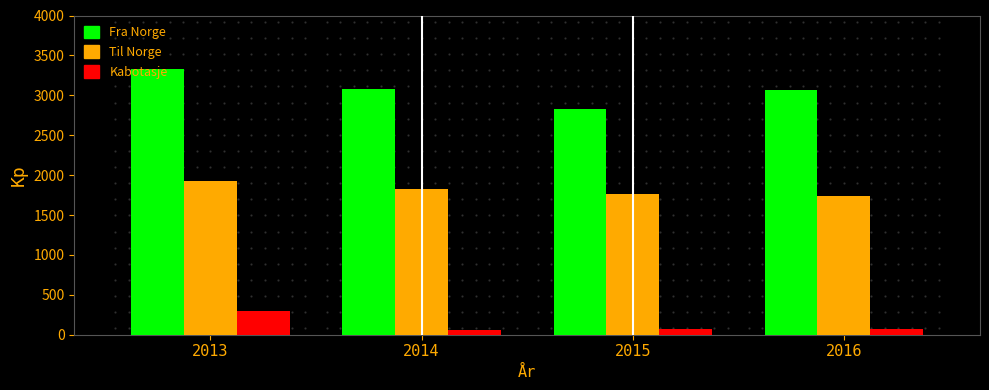

Rank the series by their maximum value, from highest to lowest.

Fra Norge, Til Norge, Kabotasje